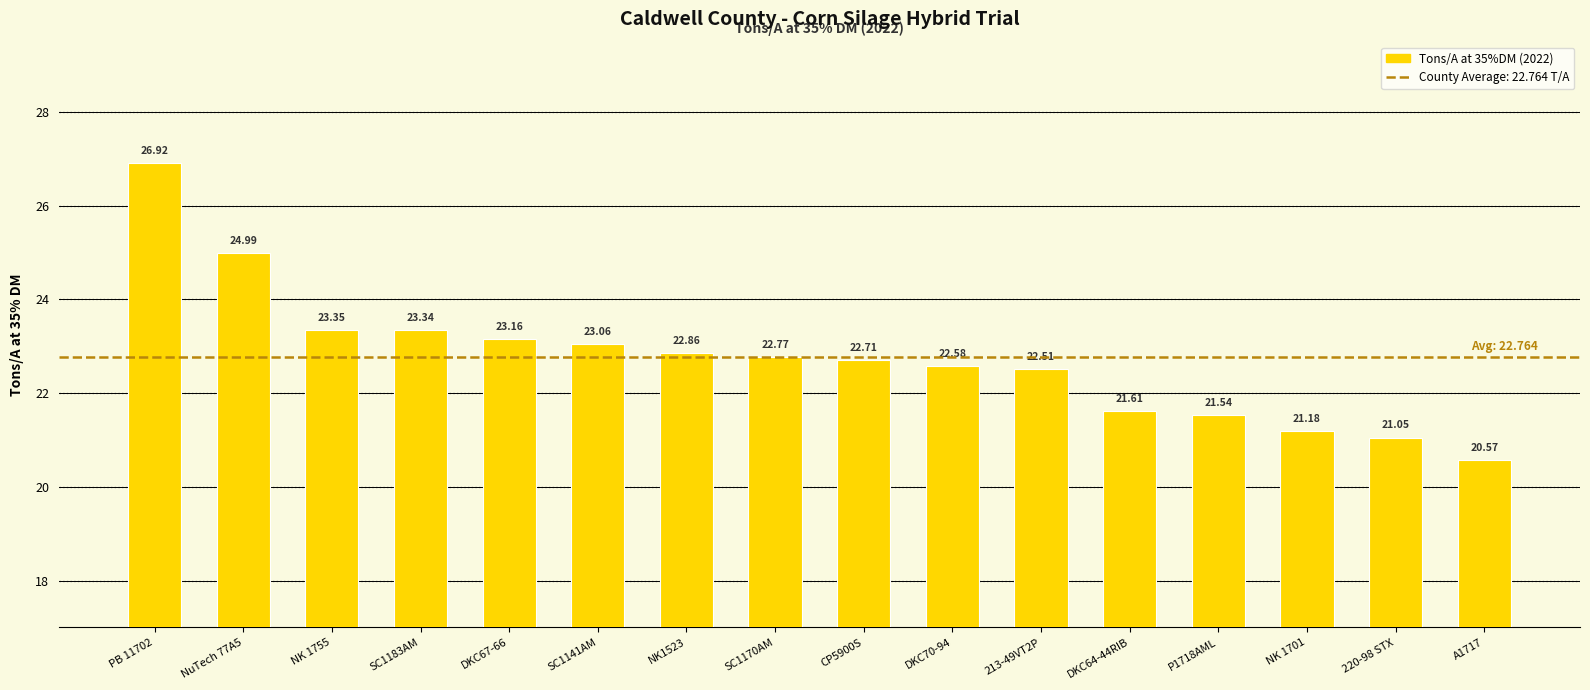

What is the label of the 6th bar from the right?

213-49VT2P